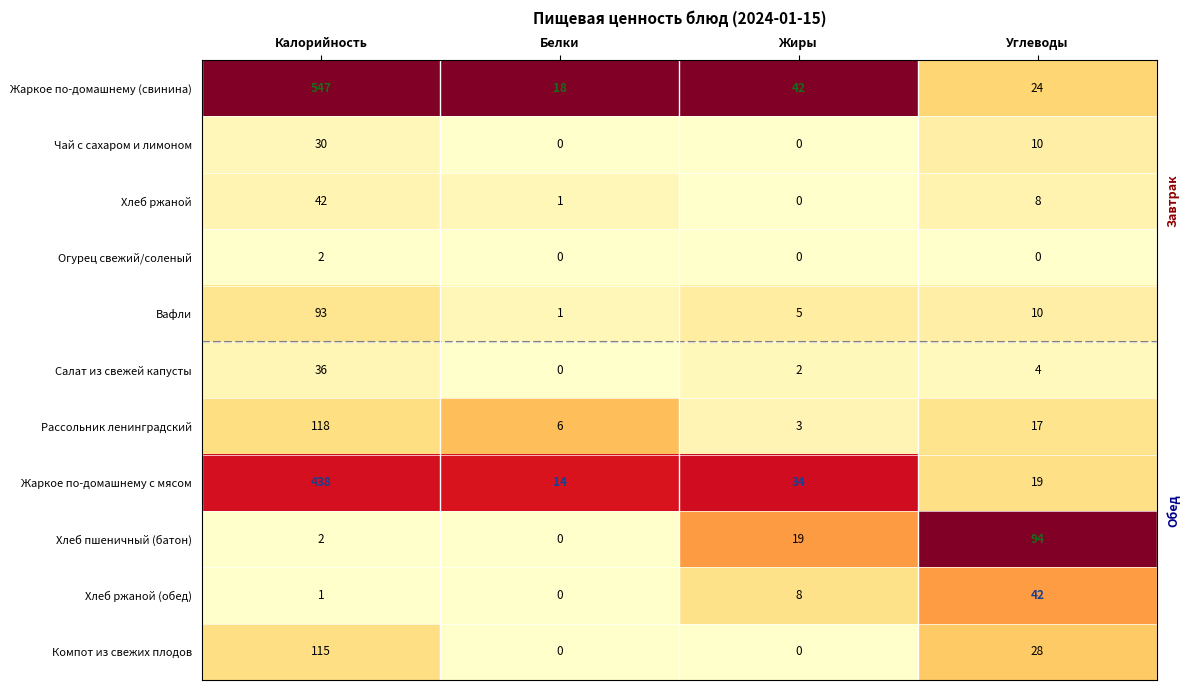

What is the total value across all series at Калорийность?

1424